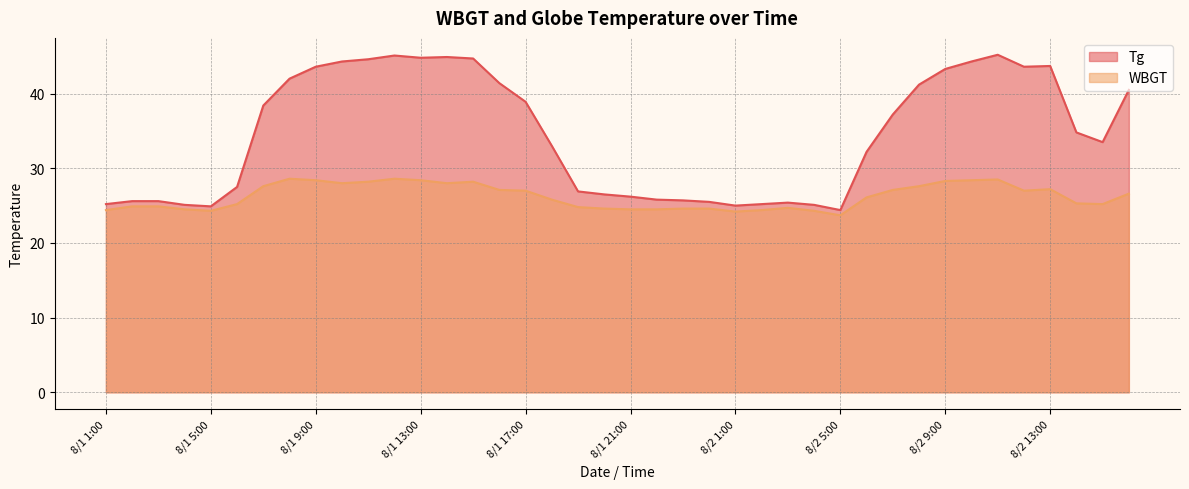

Which series has the largest range (max minus min)?

Tg